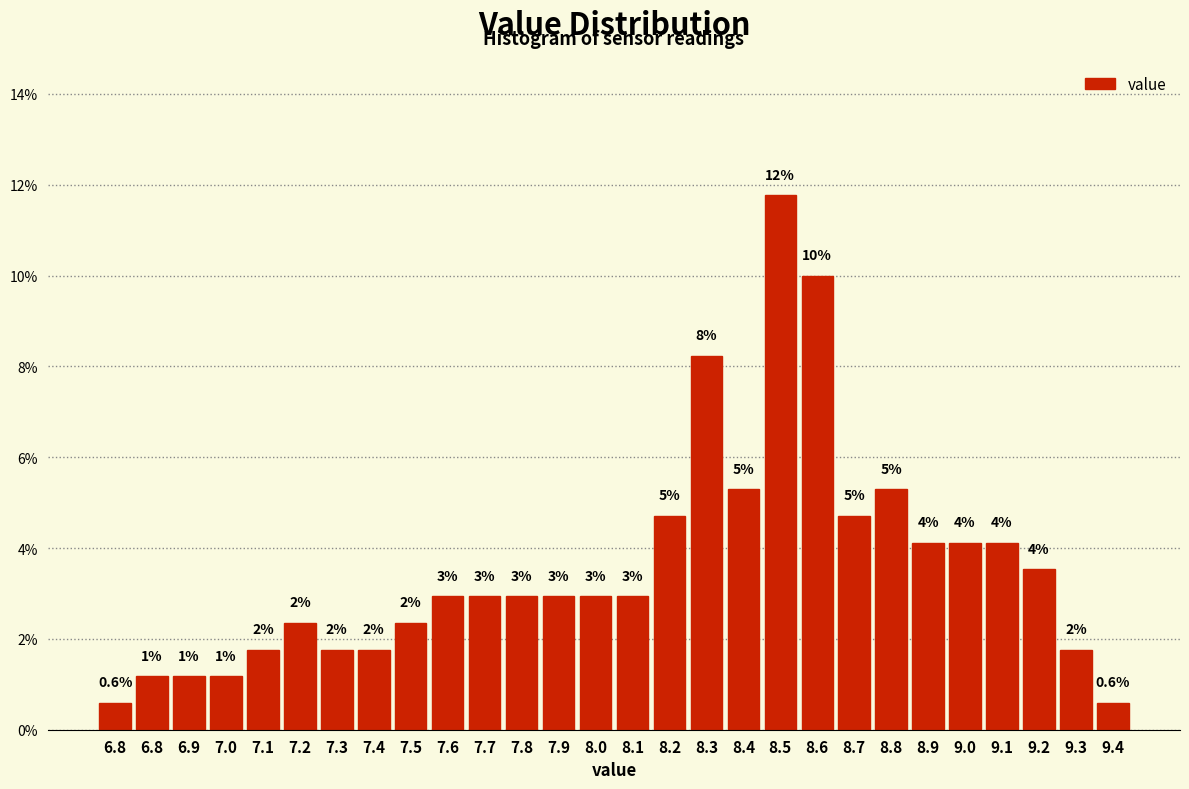

Does the chart contain any negative values?

No